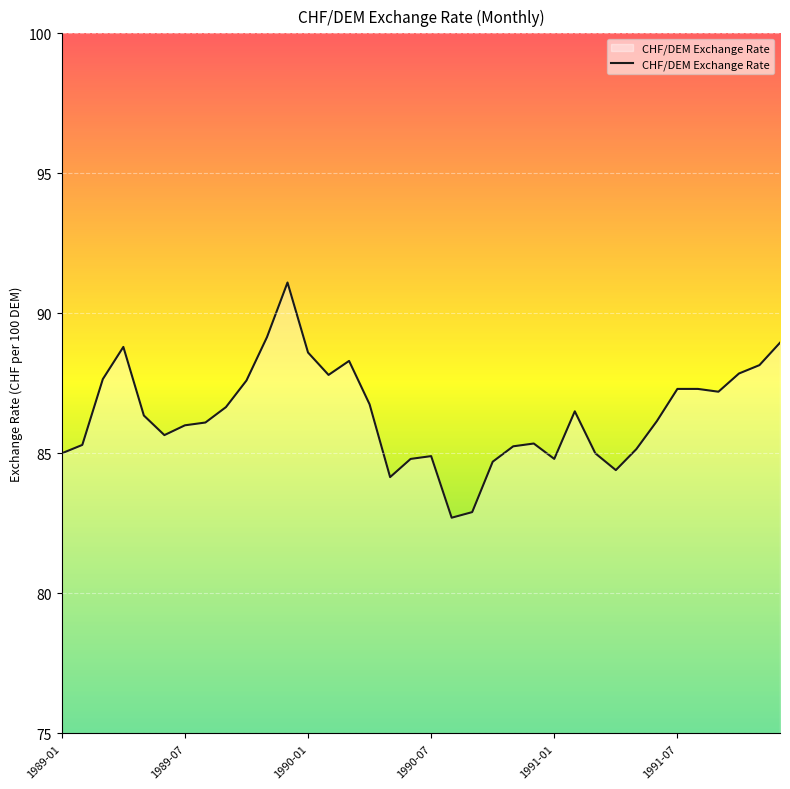

What is the average value?

86.4